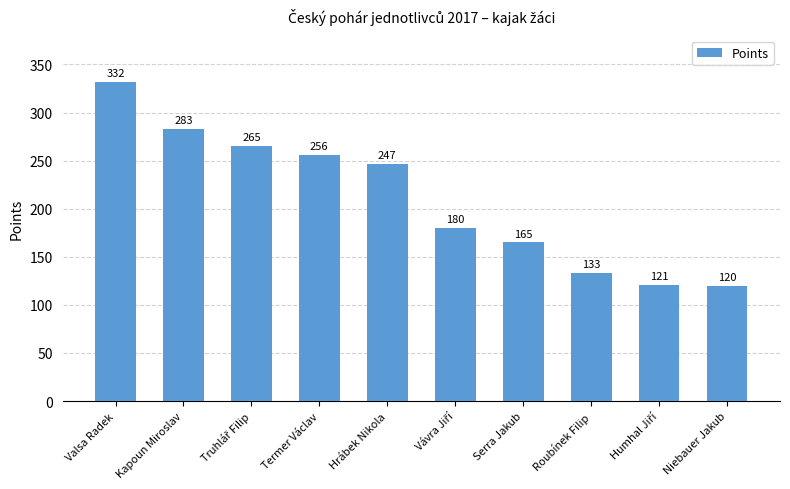

True or false: the data shows 493 at Valsa Radek.

False